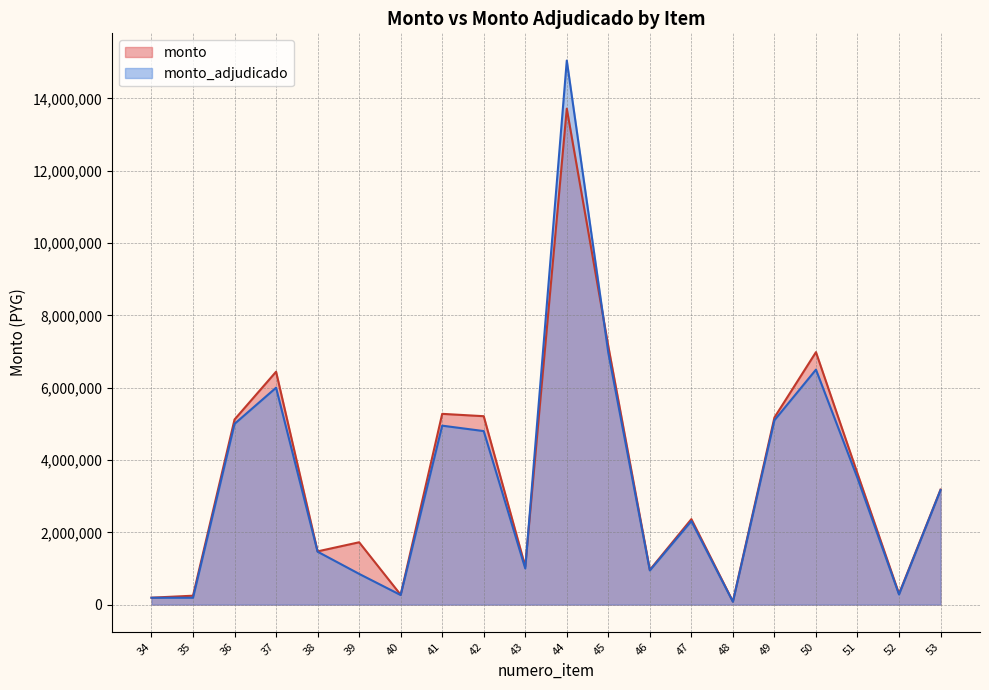

At which label is monto_adjudicado closest to 7564000?

45